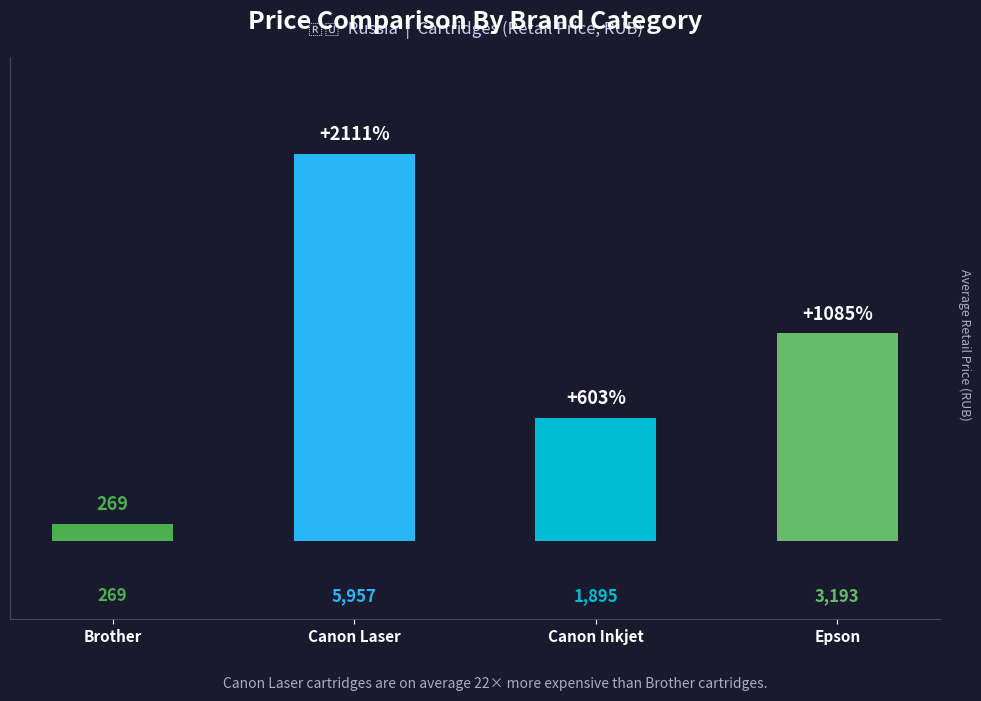

List the labels in order of value, largest first.

Canon Laser, Epson, Canon Inkjet, Brother